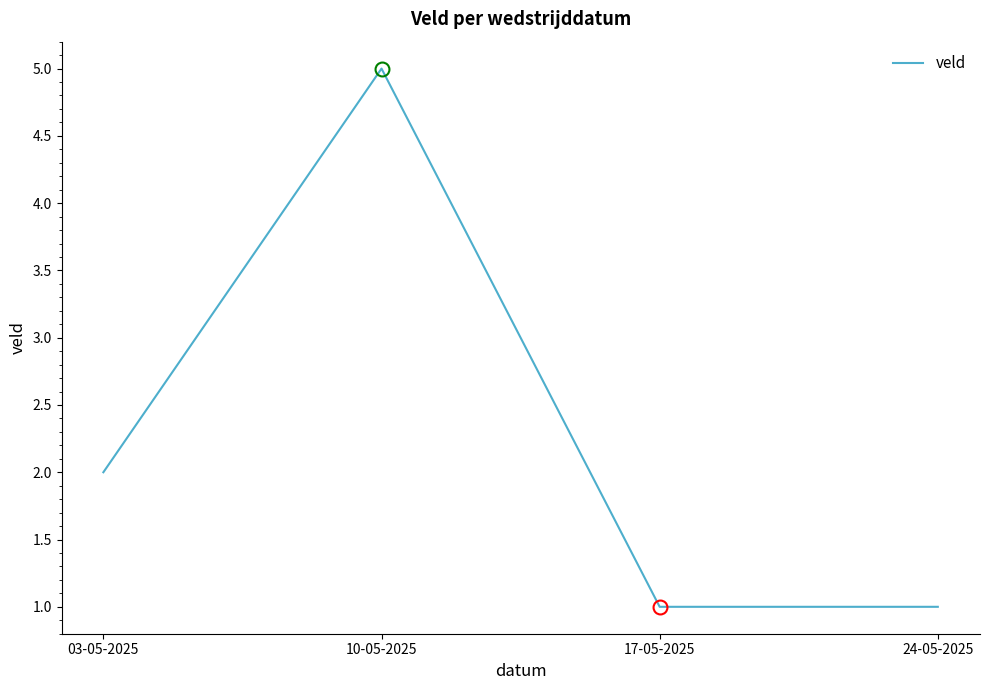

Count the number of data series in this chart.

1